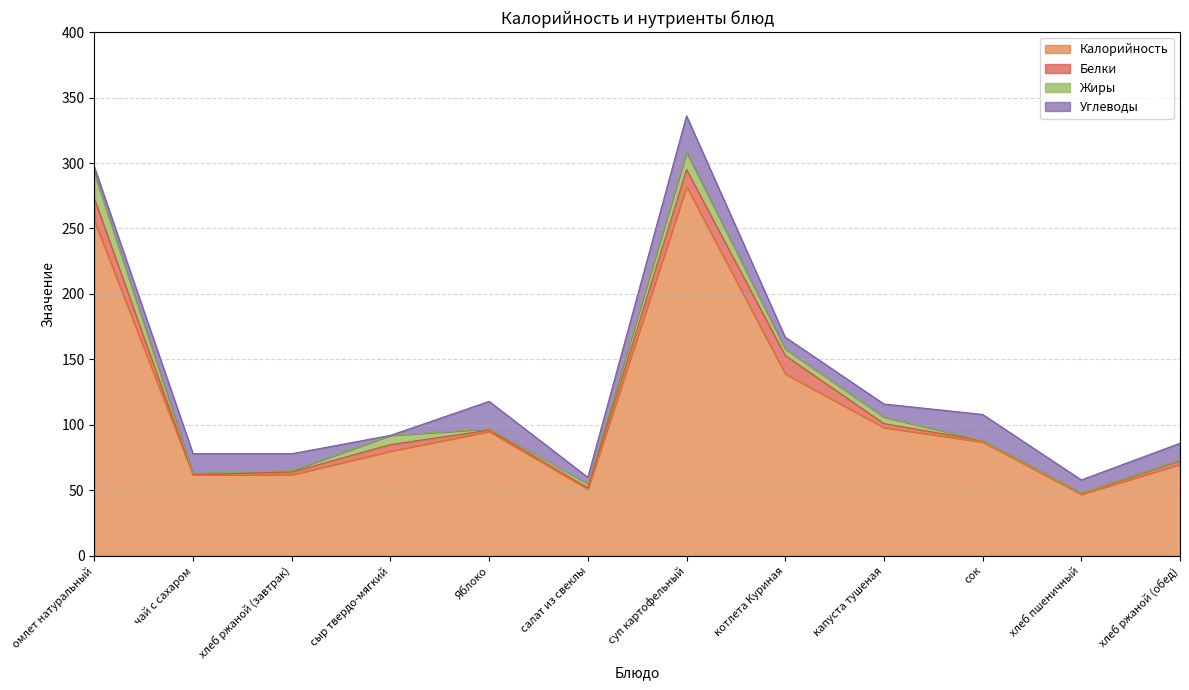

How many lines are shown in the chart?

4